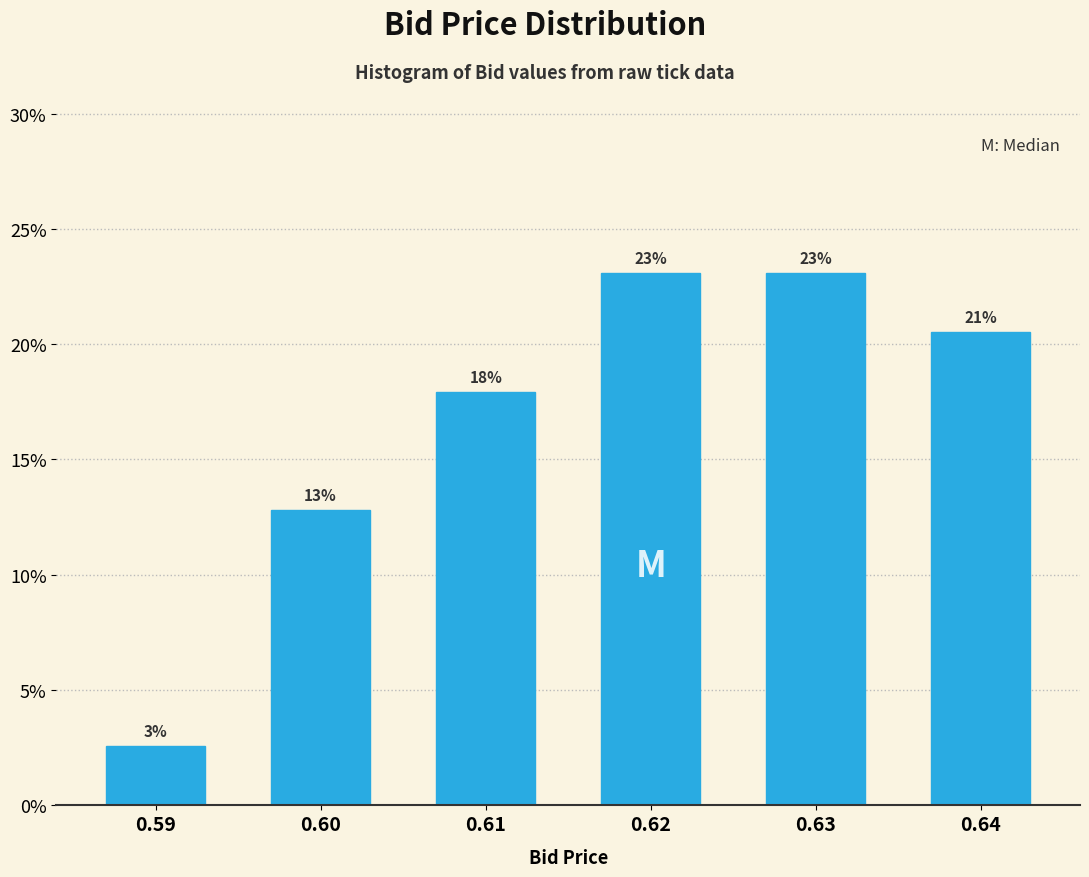

Which label corresponds to the smallest value in the chart?

0.59